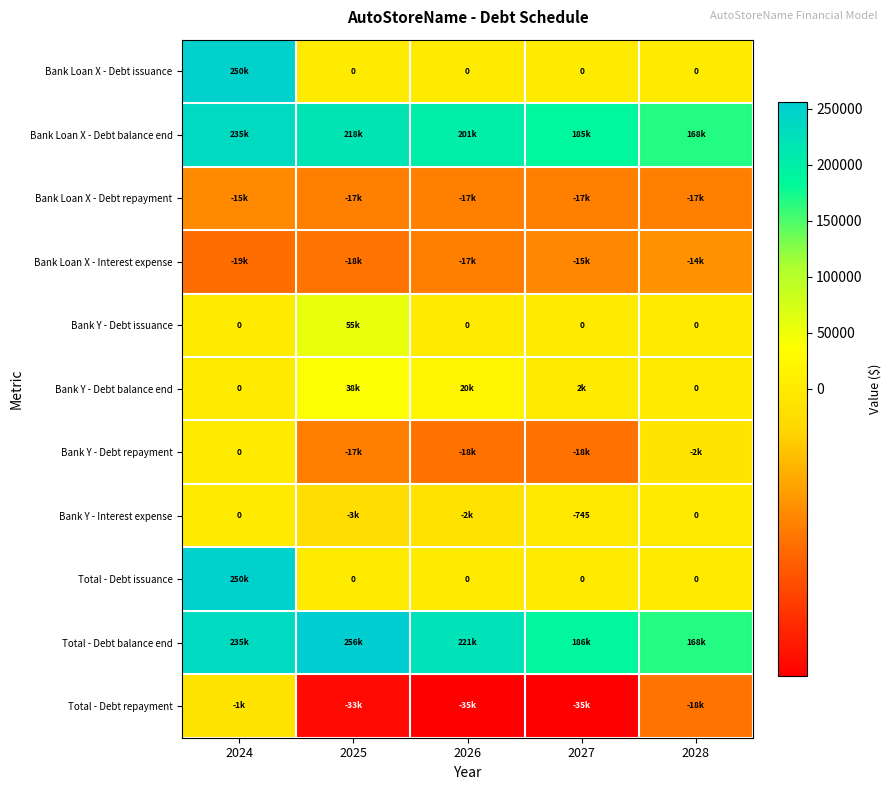

Rank the categories by Bank Loan X - Debt balance end value from lowest to highest.

2028, 2027, 2026, 2025, 2024